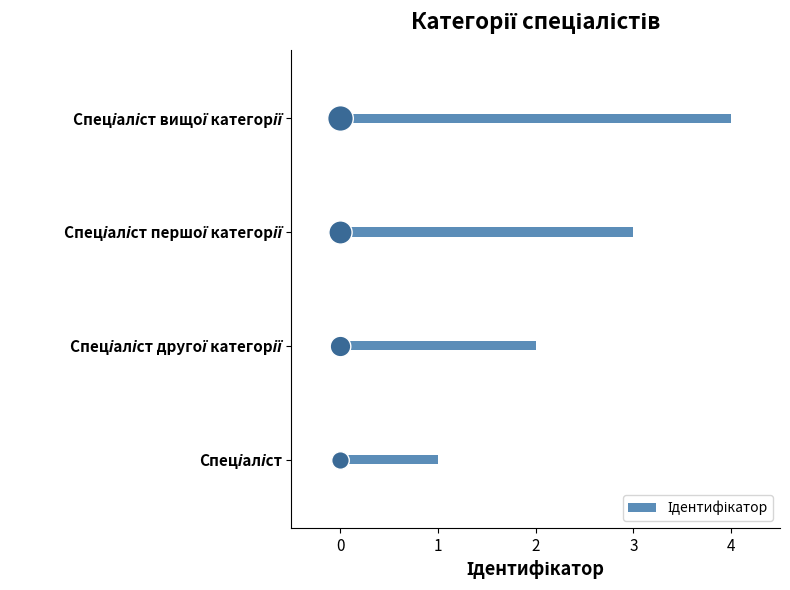

What is the ratio of the value at Спеціаліст другої категорії to the value at Спеціаліст першої категорії?

0.7